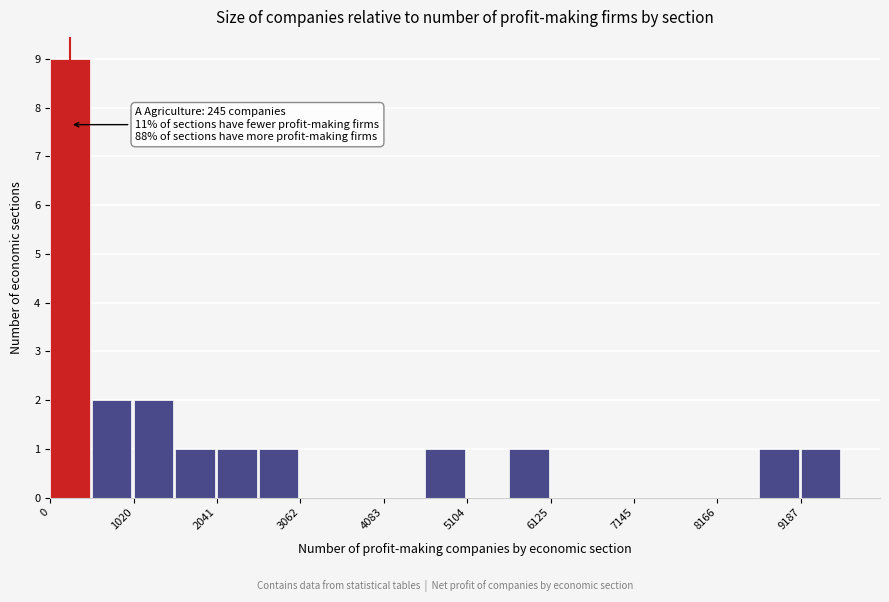

Around what value on the x-axis is the tallest bar? Give the approximate position of its centre, as read against the axis.

200